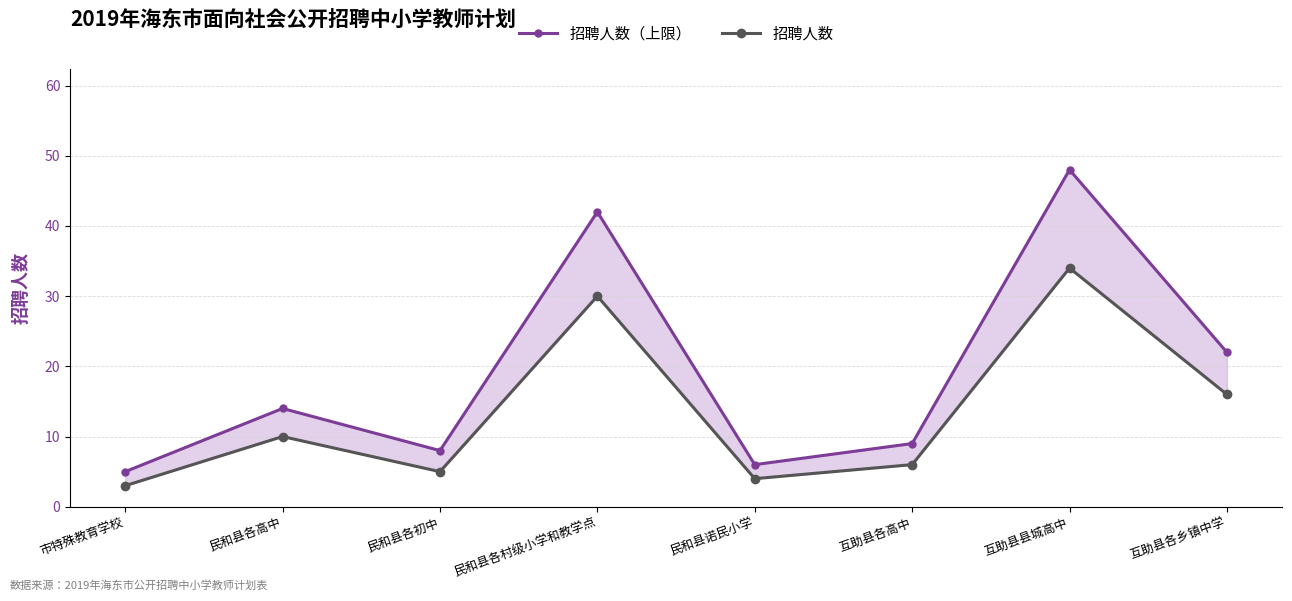

At which category does 招聘人数（上限） reach its first local valley?

民和县各初中